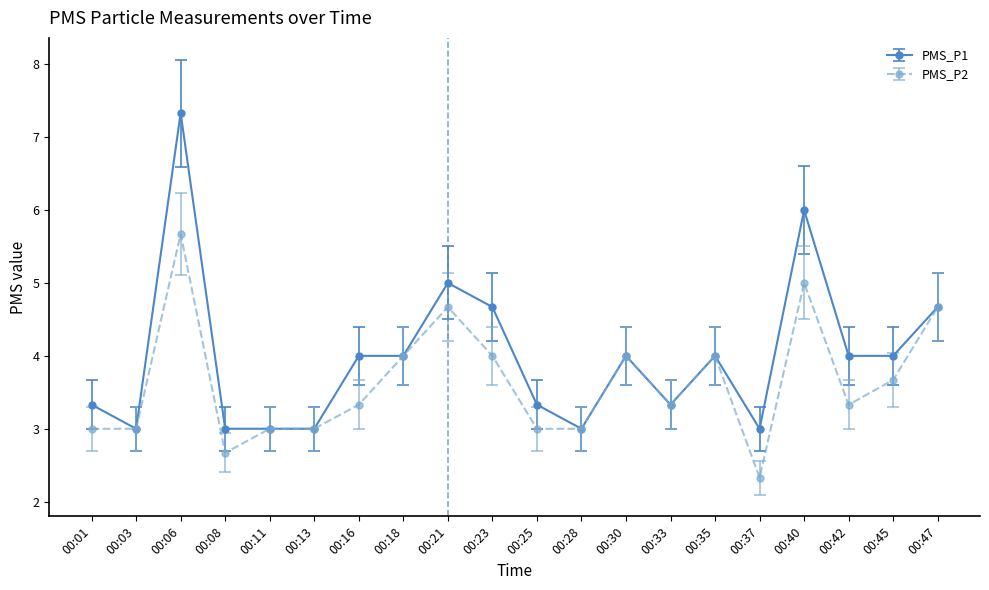

At which category is the sum across all series the highest?

00:06